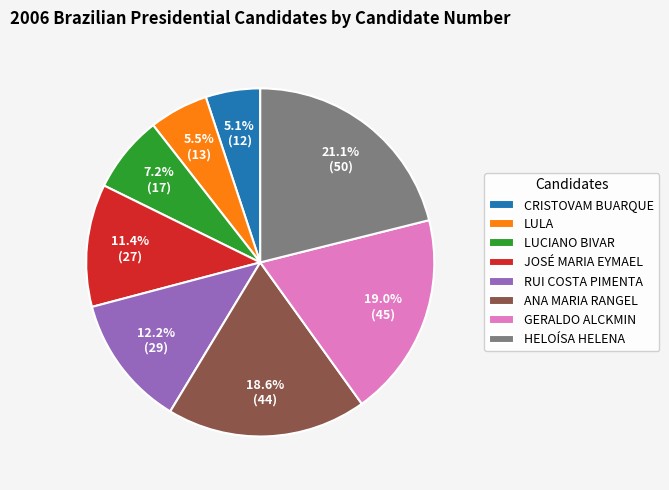

To the nearest percent, what is the difference between the JOSÉ MARIA EYMAEL and LULA slice percentages?

6%